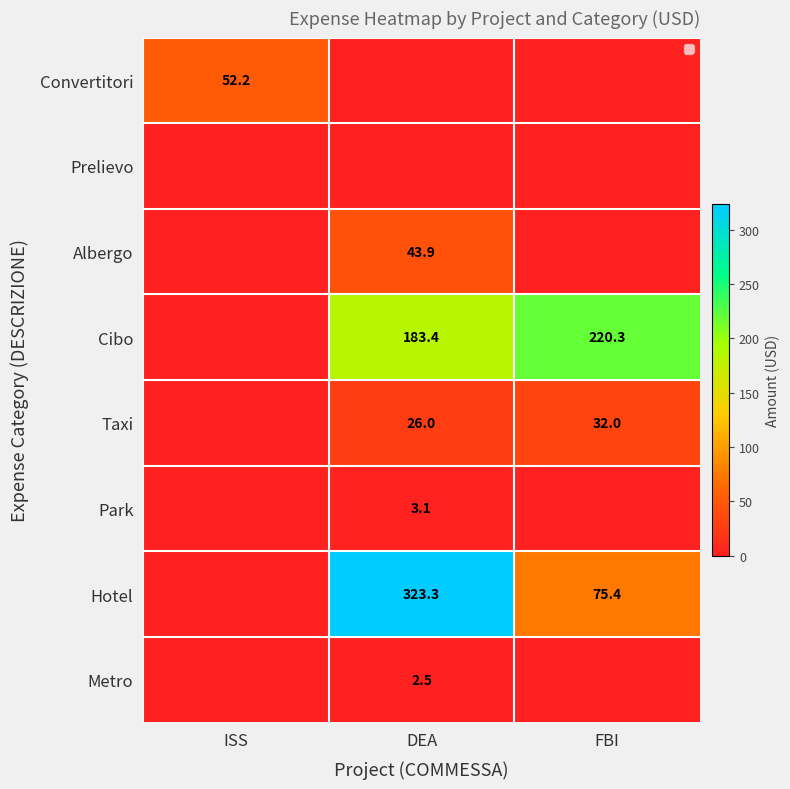

The value of Hotel at FBI is 102.4. True or false?

False